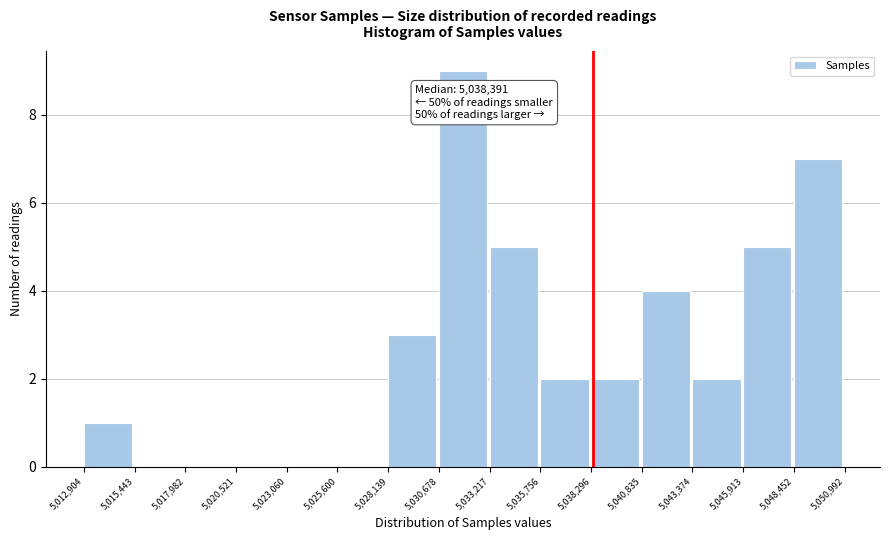

Over which range of the x-axis is the bar tallest?

5,030,678 to 5,033,217